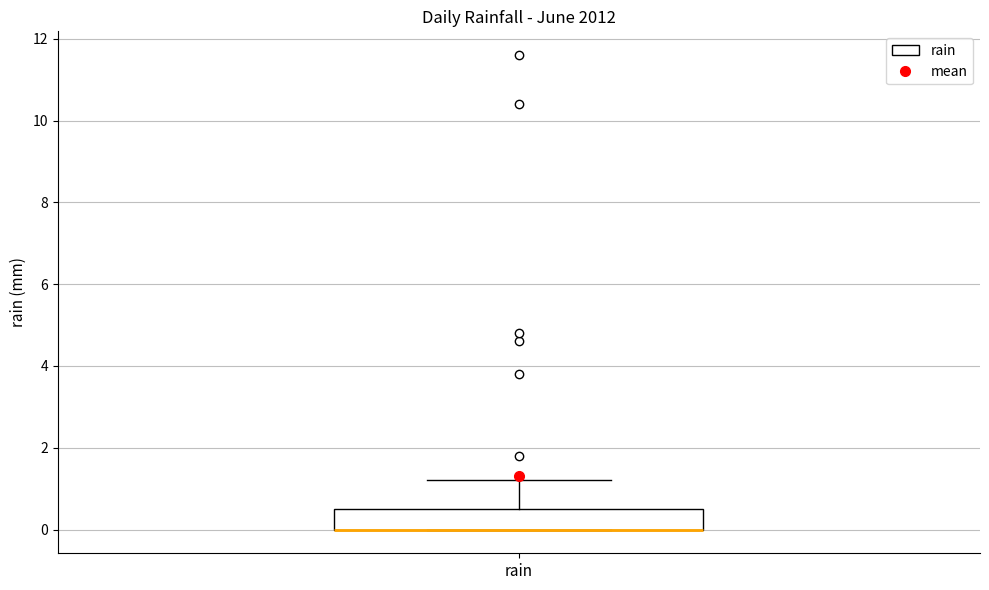

Transcribe this box plot: give where the median line is, the range the box spans, and where the two whiskers end, as read against the y-axis. The values are not printed on the chart, so give them approximately, as read against the axis.

median 0.0 (drawn on the box's lower edge), box 0.0 to 0.6, whiskers 0.0 to 1.2